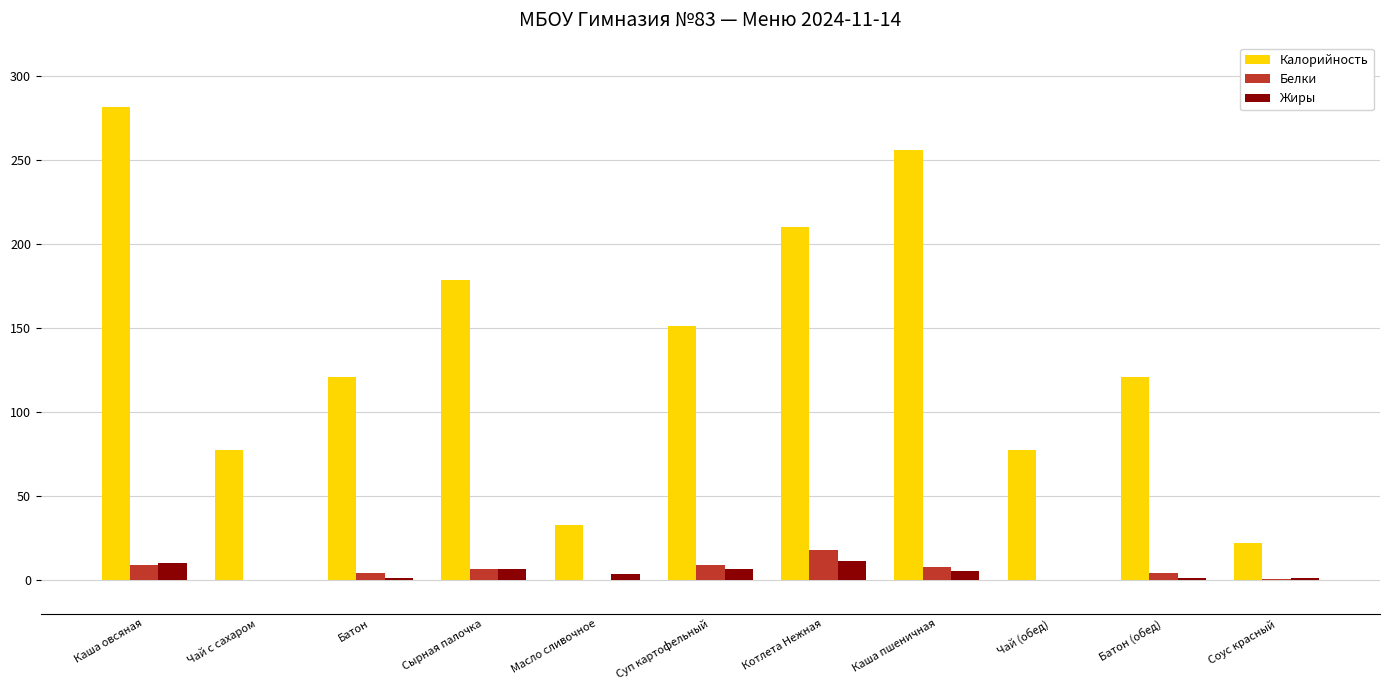

At which category does the chart reach its peak across all series?

Каша овсяная